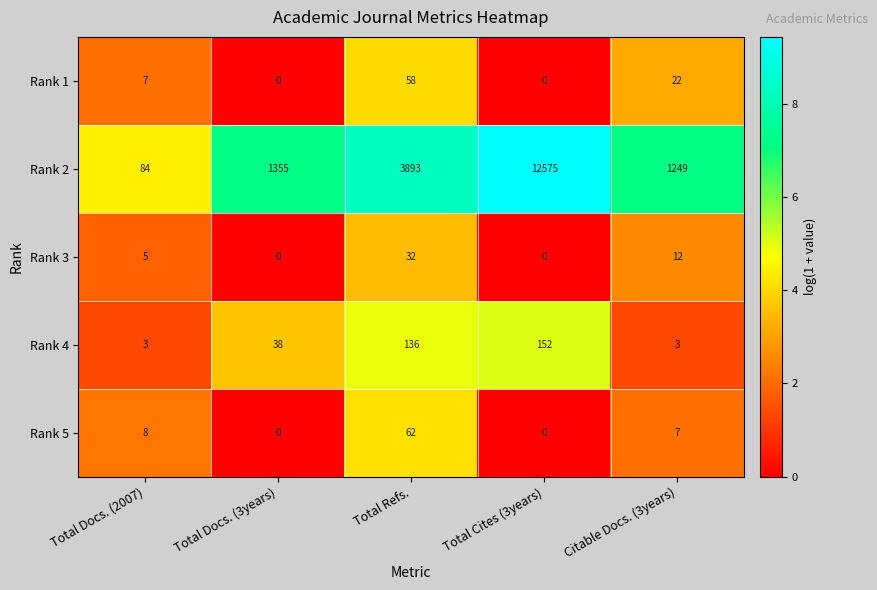

How many categories are shown in the chart?

5